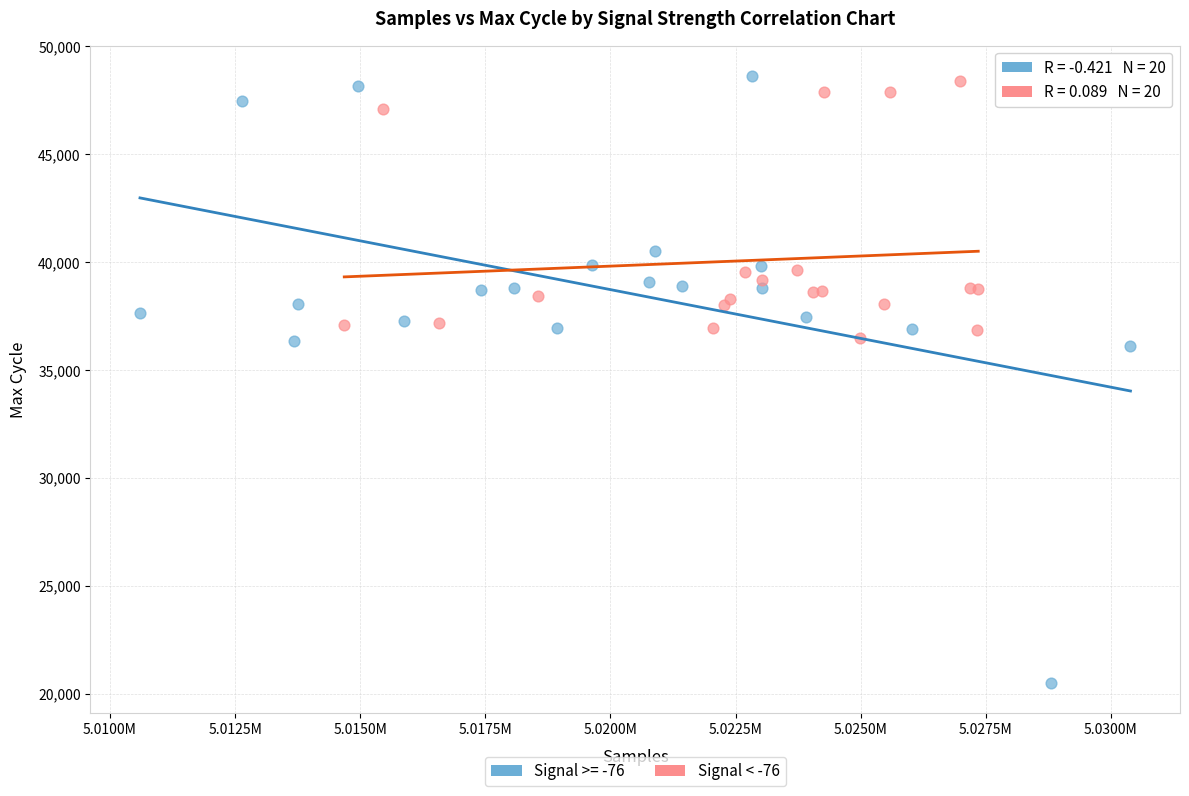

Which series has the widest spread of Y values?

Signal >= -76